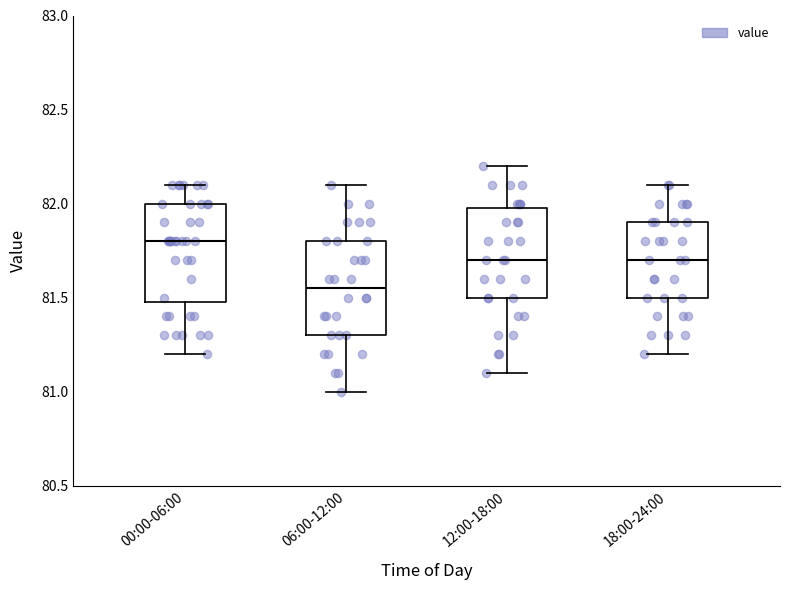

Reading left to right, read every box against the y-axis: the position of its median line, the range the box covers, and the ends of its whiskers. The values are not printed on the chart, so give them approximately, as read against the axis.

00:00-06:00: median 81.80, box 81.50 to 82.00, whiskers 81.20 to 82.10
06:00-12:00: median 81.55, box 81.30 to 81.80, whiskers 81.00 to 82.10
12:00-18:00: median 81.70, box 81.50 to 82.00, whiskers 81.10 to 82.20
18:00-24:00: median 81.70, box 81.50 to 81.90, whiskers 81.20 to 82.10